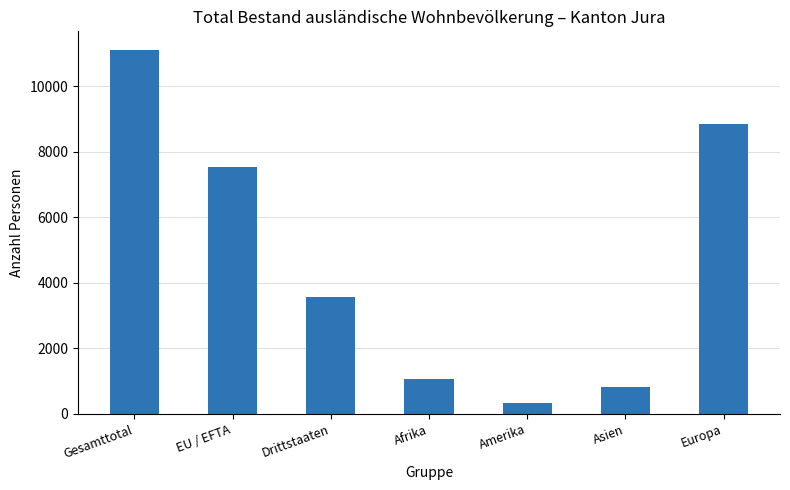

Rank the categories by value from lowest to highest.

Amerika, Asien, Afrika, Drittstaaten, EU / EFTA, Europa, Gesamttotal